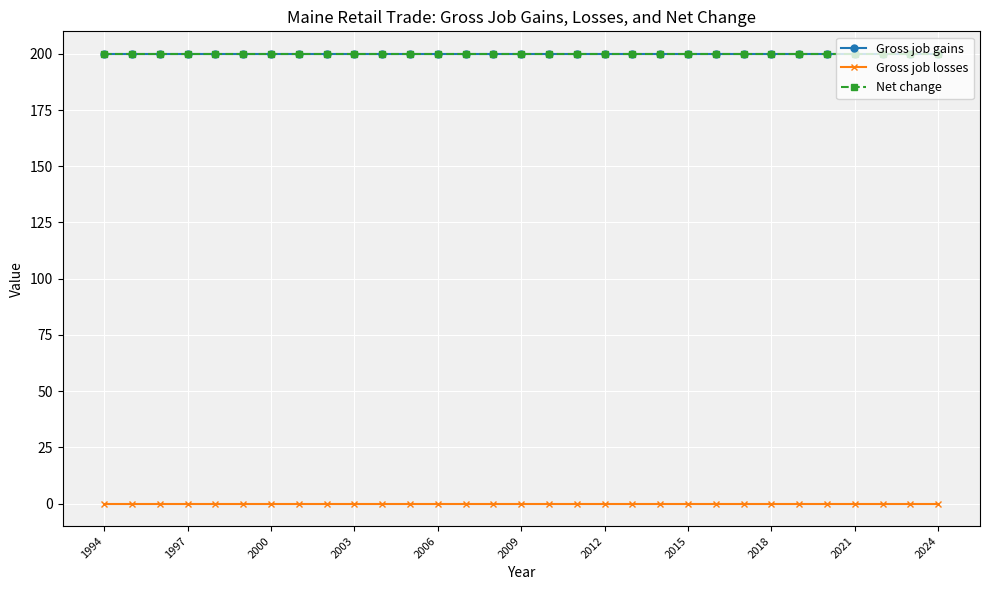

How many lines are shown in the chart?

3